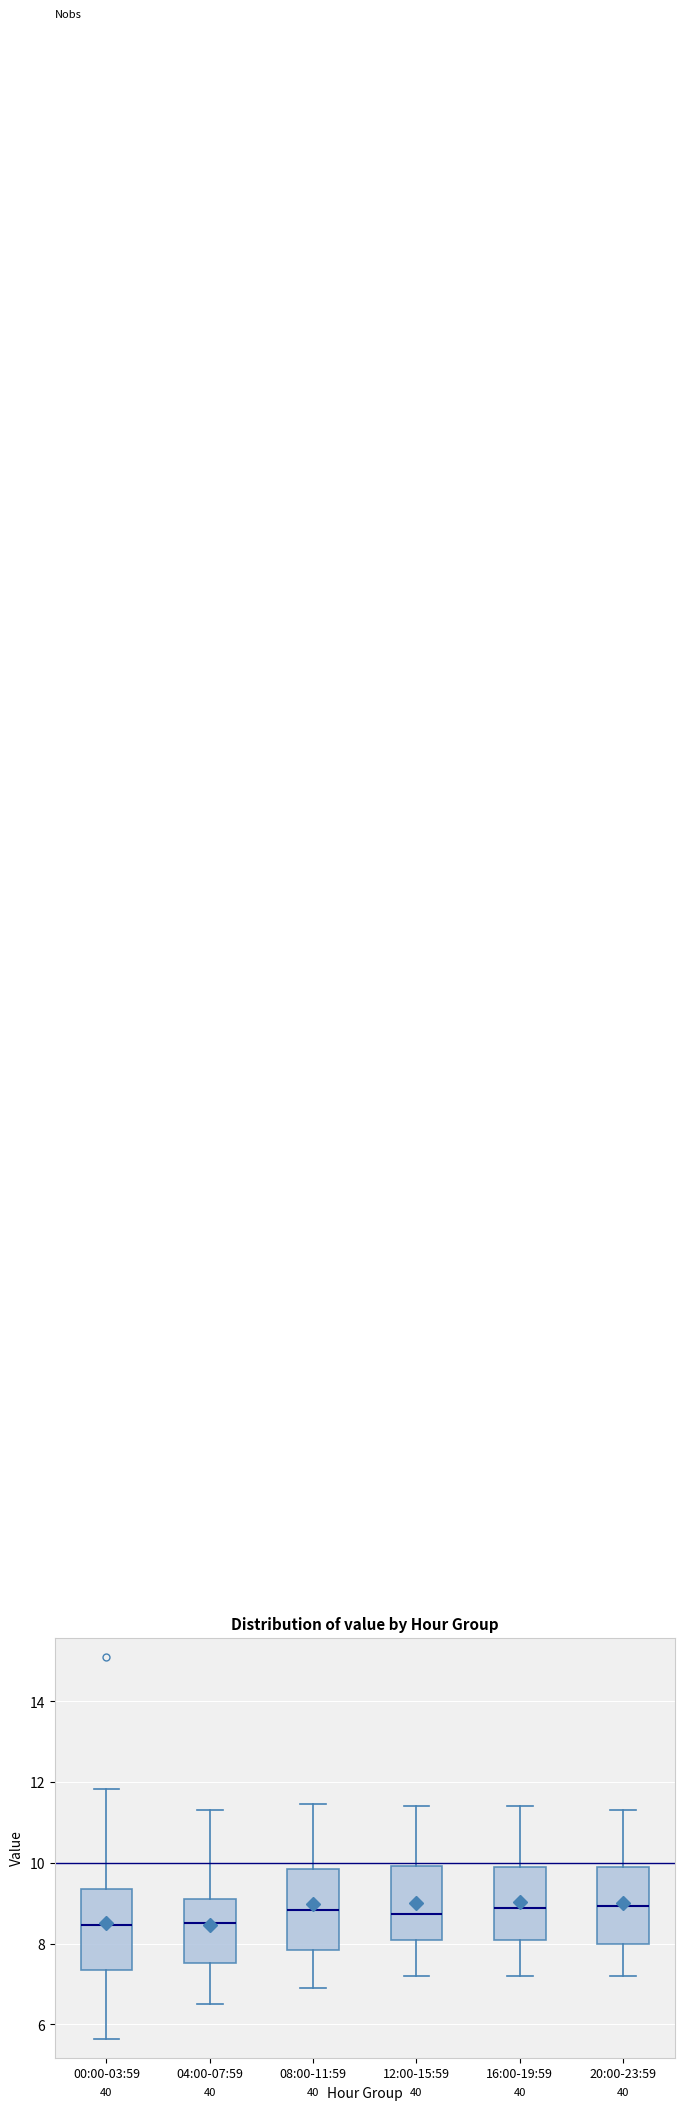

Reading left to right, transcribe this box plot: for each box, give where its median line is, the range the box spans, and where its two whiskers end, as read against the y-axis. The values are not printed on the chart, so give them approximately, as read against the axis.

00:00-03:59: median 8.4, box 7.4 to 9.4, whiskers 5.6 to 11.8
04:00-07:59: median 8.6, box 7.6 to 9.2, whiskers 6.6 to 11.4
08:00-11:59: median 8.8, box 7.8 to 9.8, whiskers 7.0 to 11.4
12:00-15:59: median 8.8, box 8.0 to 10.0, whiskers 7.2 to 11.4
16:00-19:59: median 8.8, box 8.2 to 10.0, whiskers 7.2 to 11.4
20:00-23:59: median 9.0, box 8.0 to 9.8, whiskers 7.2 to 11.4